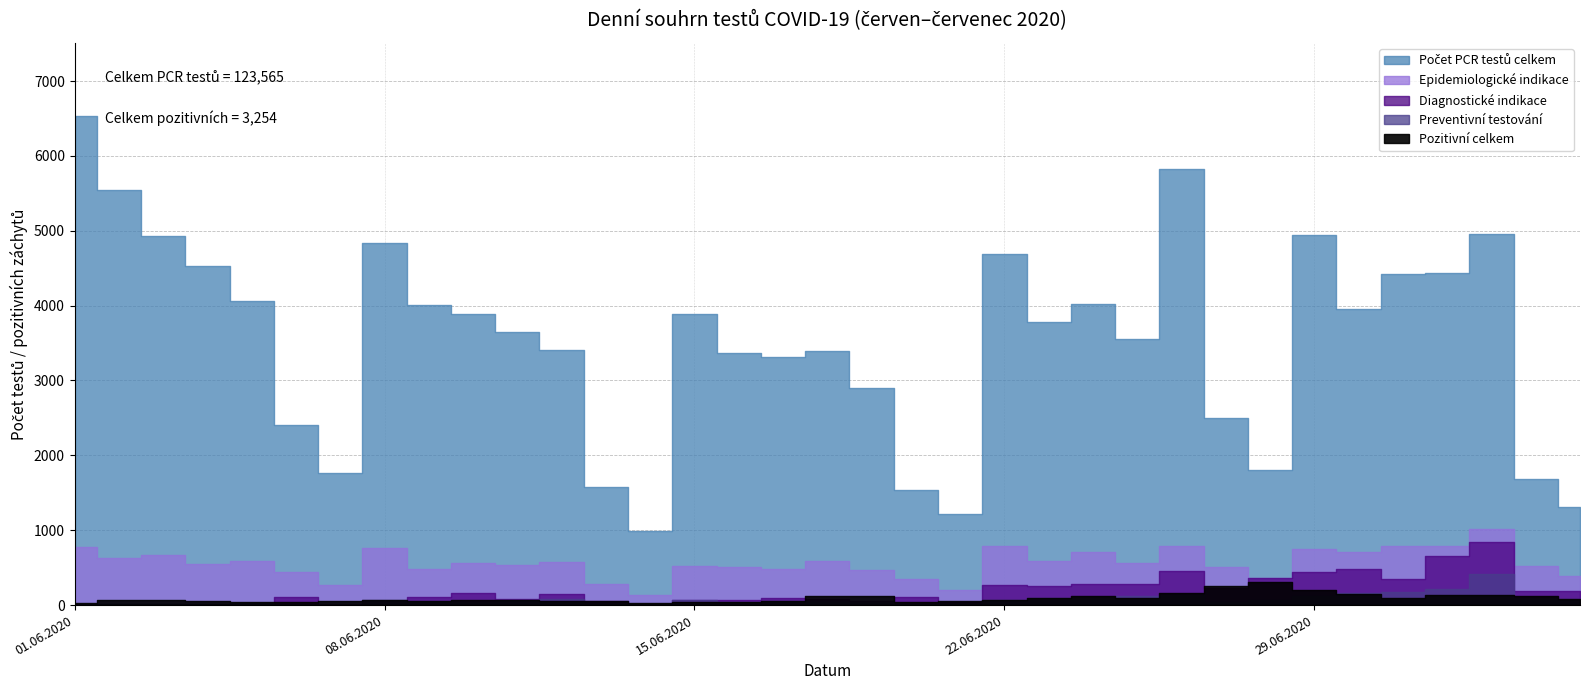

True or false: Pozitivni celkem and Pocet PCR testu celkem cross at least once.

False